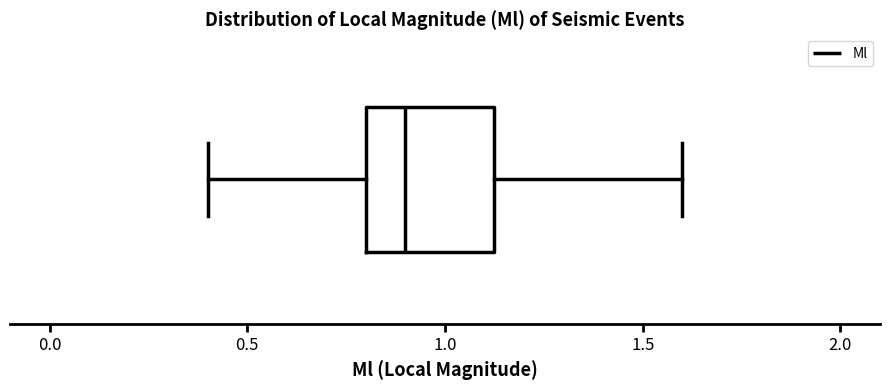

Read this box plot against the x-axis: the position of the median line, the range covered by the box, and the ends of both whiskers. The values are not printed on the chart, so give them approximately, as read against the axis.

median 0.90, box 0.80 to 1.15, whiskers 0.40 to 1.60